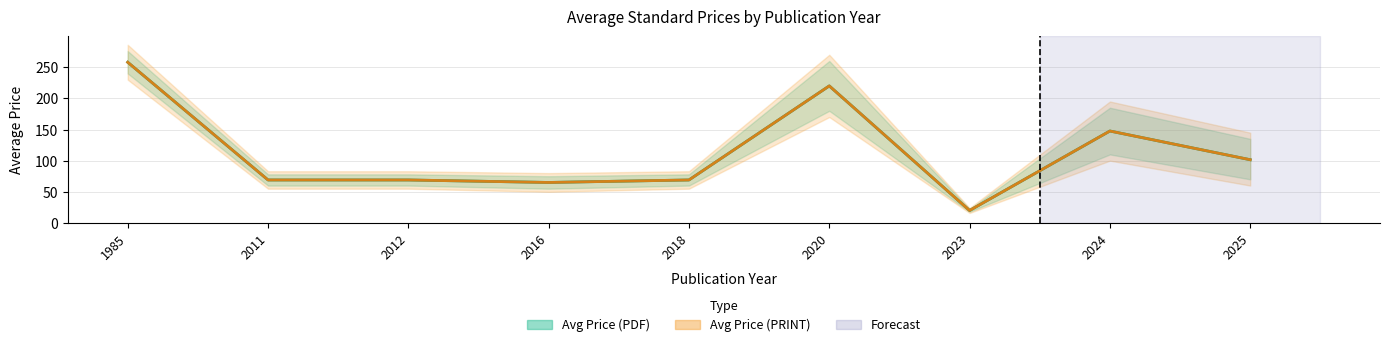

Does the chart display data point markers on the line(s)?

No